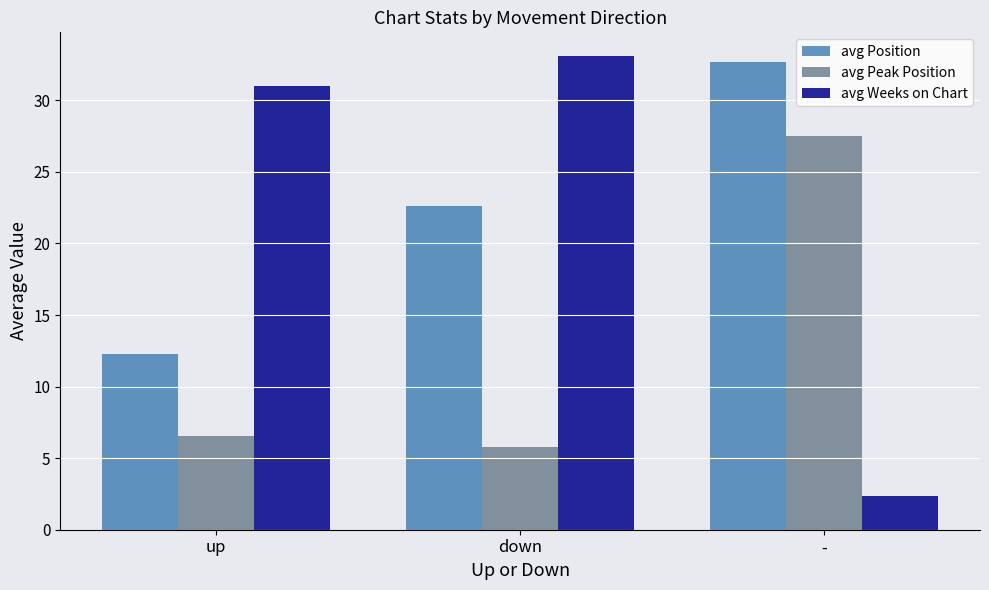

What position from the right is -?

1